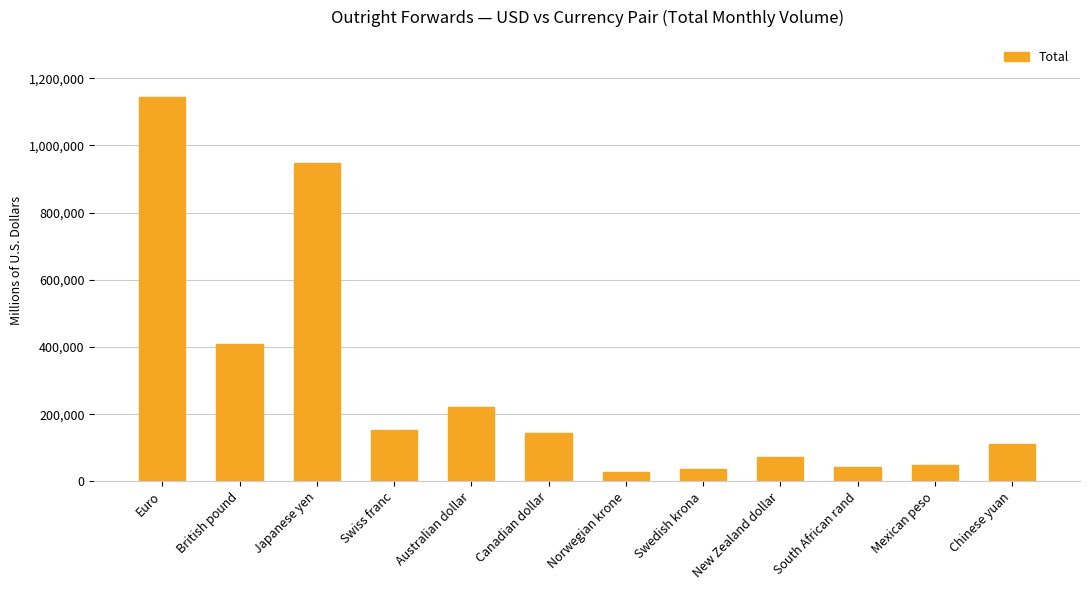

Where does the data first go above 143479?

Euro